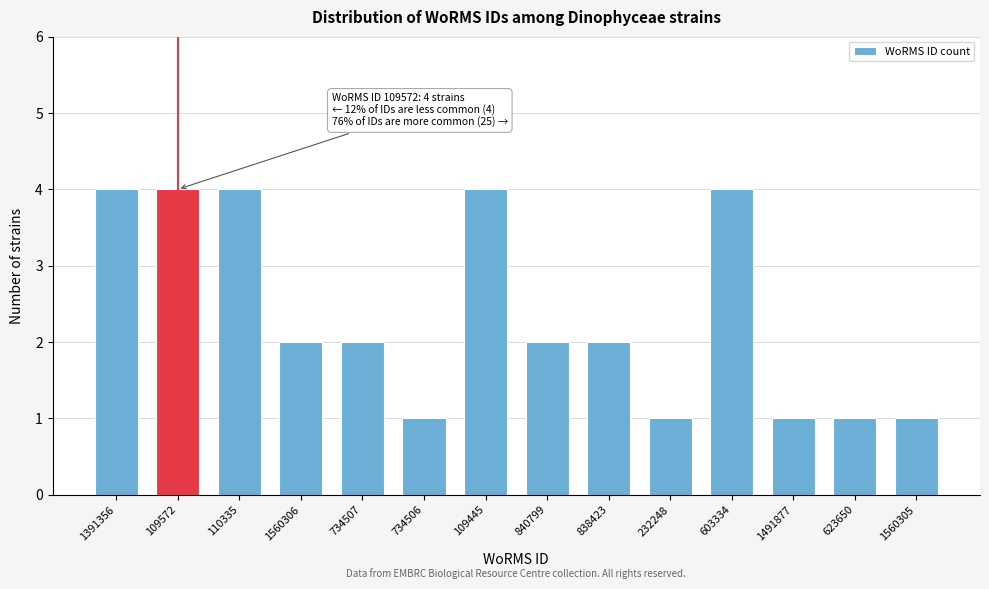

Reading left to right, transcribe all the data shown in this chart.

1391356=4	109572=4	110335=4	1560306=2	734507=2	734506=1	109445=4	840799=2	838423=2	232248=1	603334=4	1491877=1	623650=1	1560305=1